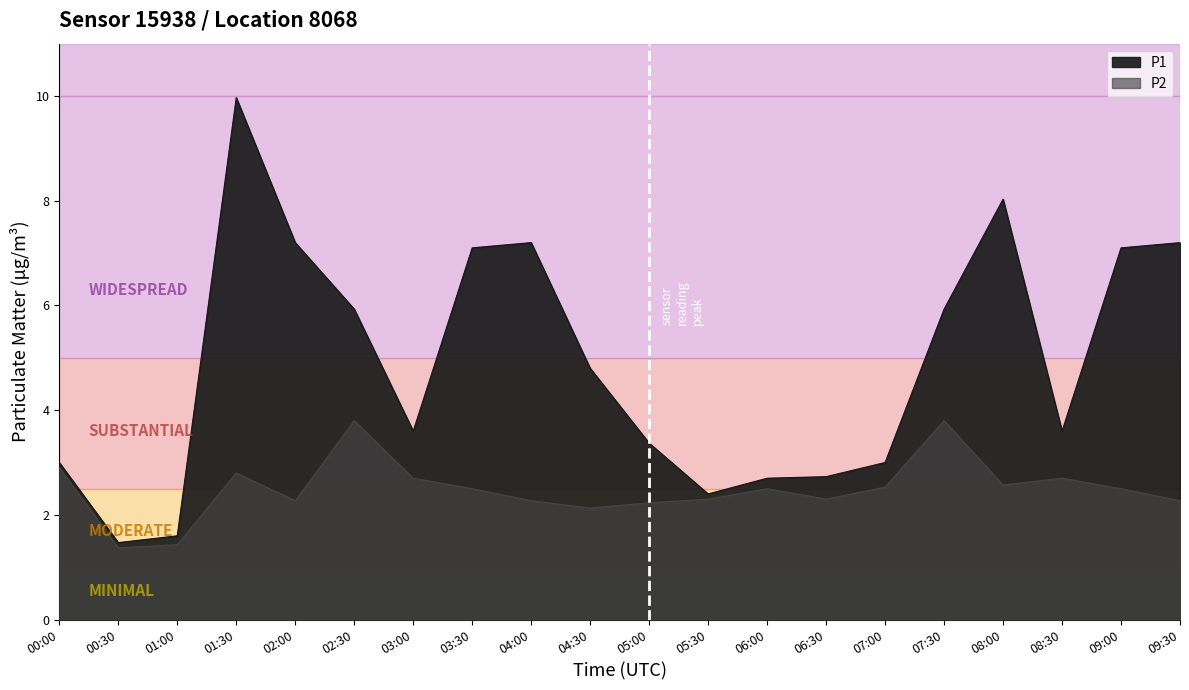

At which label is P2 closest to 2?

04:30